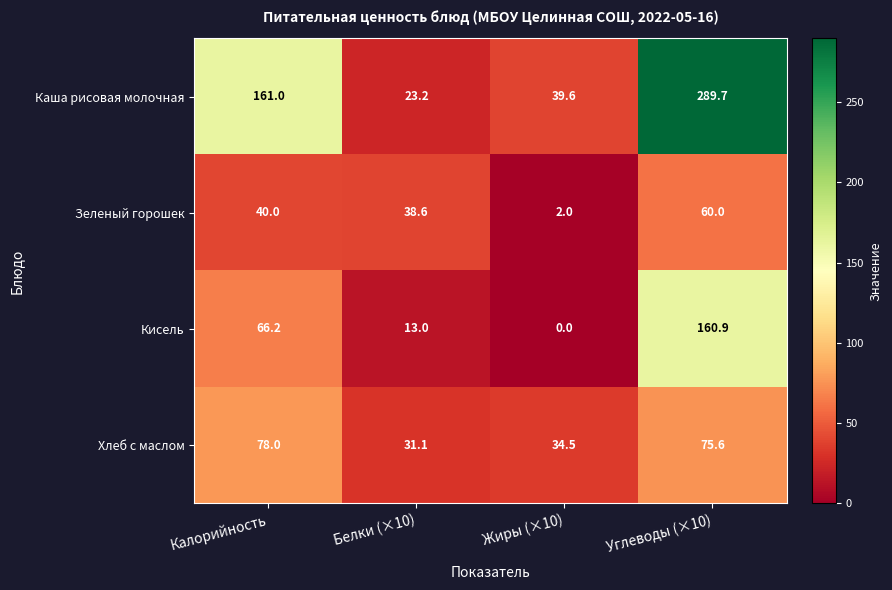

Reading left to right, list all the values displayed in this chart.

Каша рисовая молочная: 161.0	23.2	39.6	289.7
Зеленый горошек: 40.0	38.6	2.0	60.0
Кисель: 66.2	13.0	0.0	160.9
Хлеб с маслом: 78.0	31.1	34.5	75.6